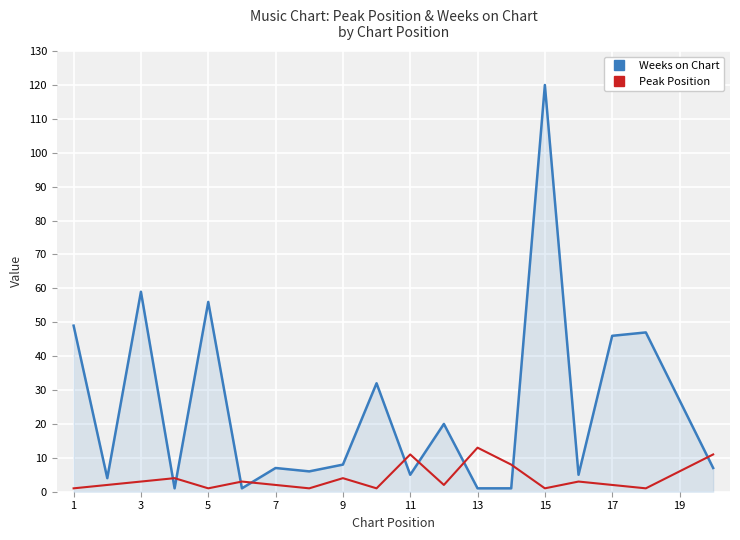

List the series in order of their overall mean, lowest first.

Peak Position, Weeks on Chart